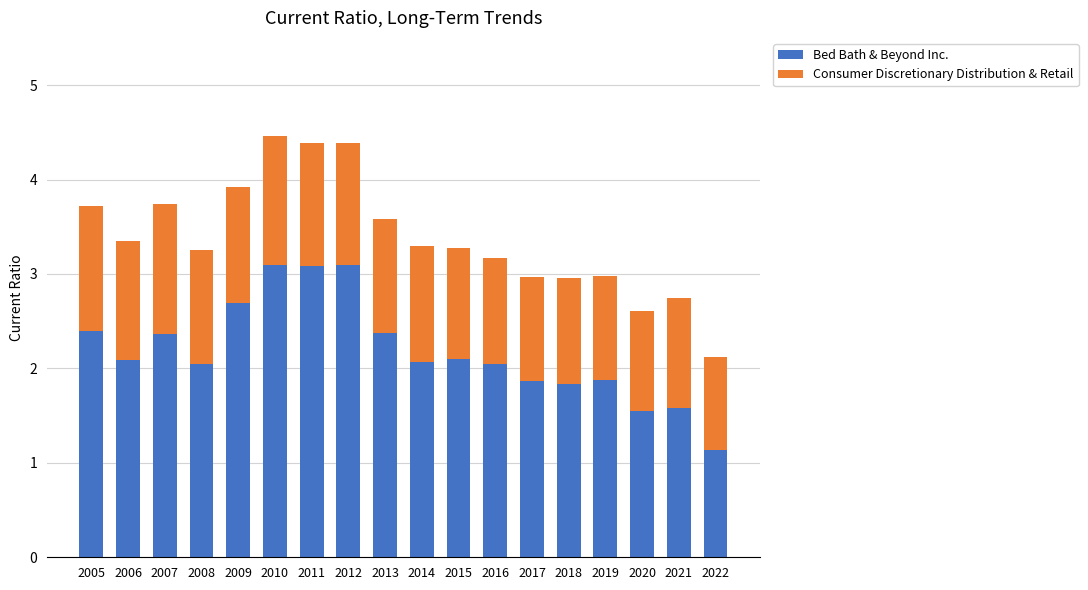

What is the total value across all series at 2020?

2.6